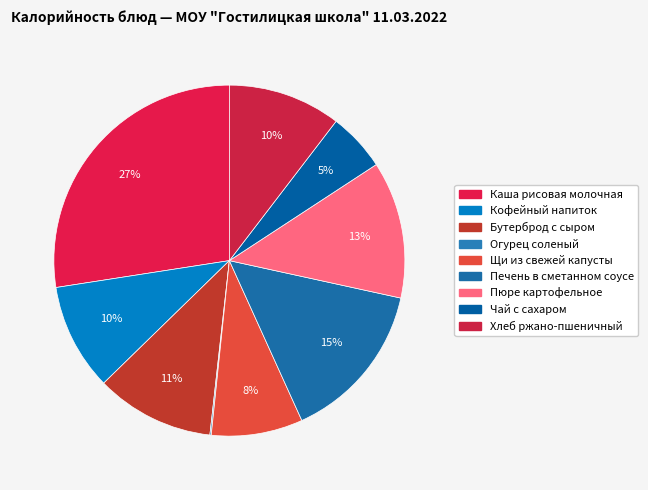

Which slice is the largest?

Каша рисовая молочная